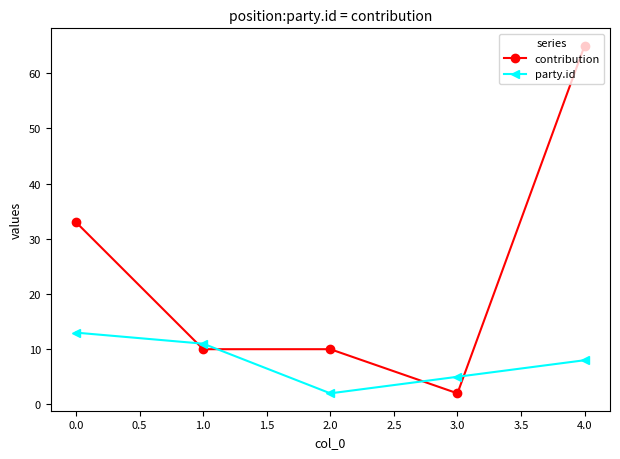

Count the contribution values in the range 10 to 33.

3